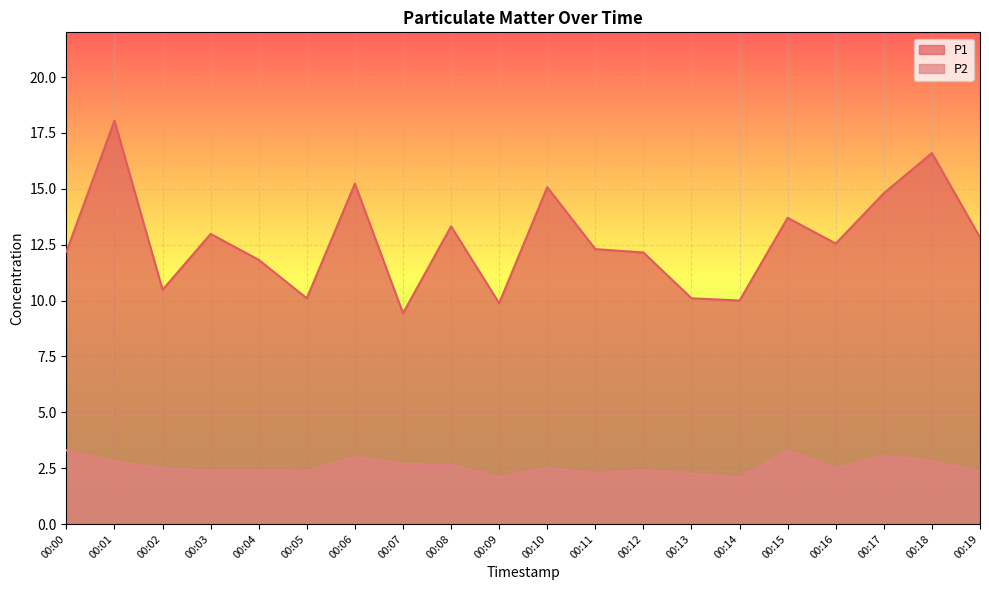

How many lines are shown in the chart?

2